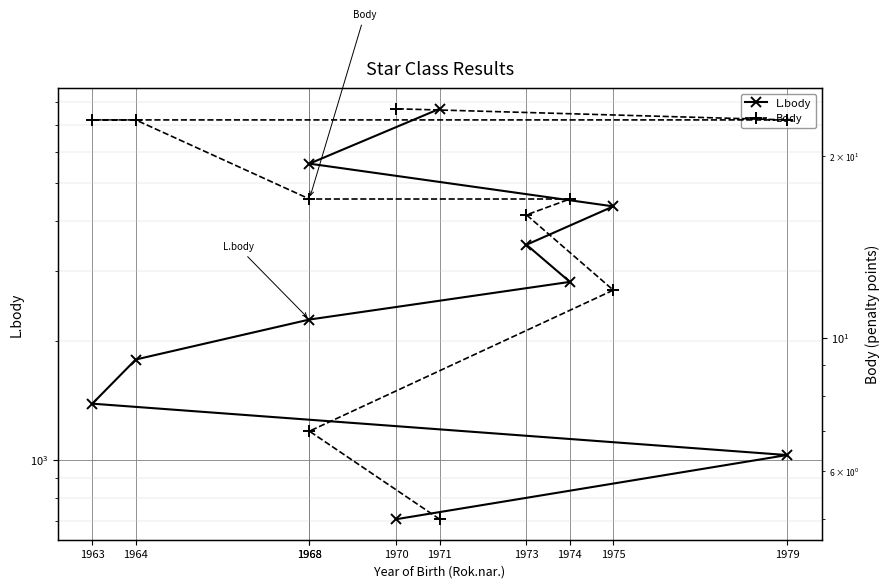

Which series changed the most between 1968 and 1979?

L.body